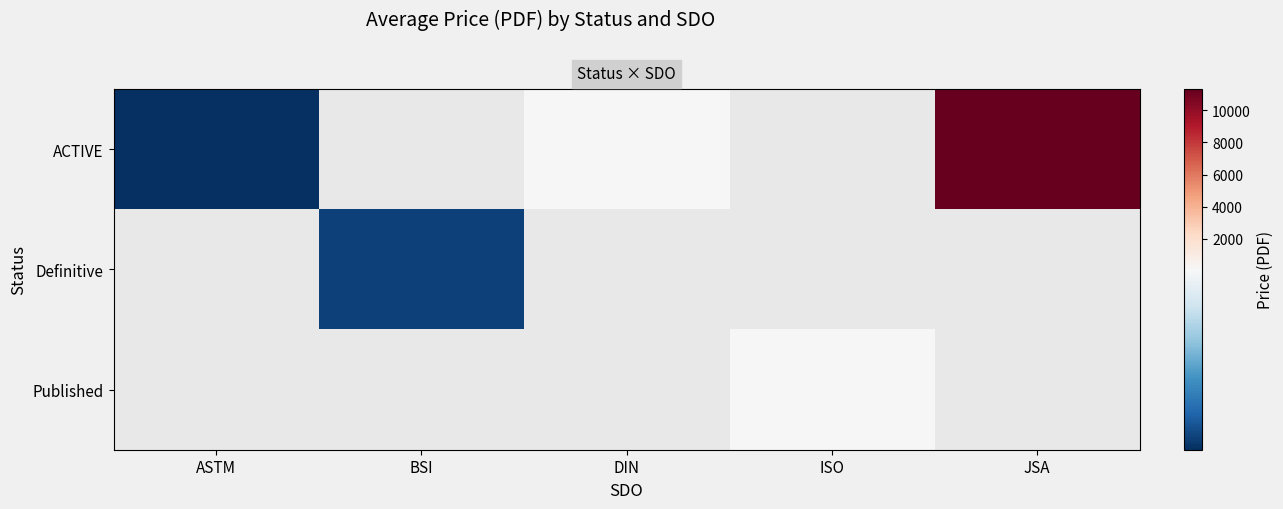

At how many categories does at least one series exceed 8123?

1